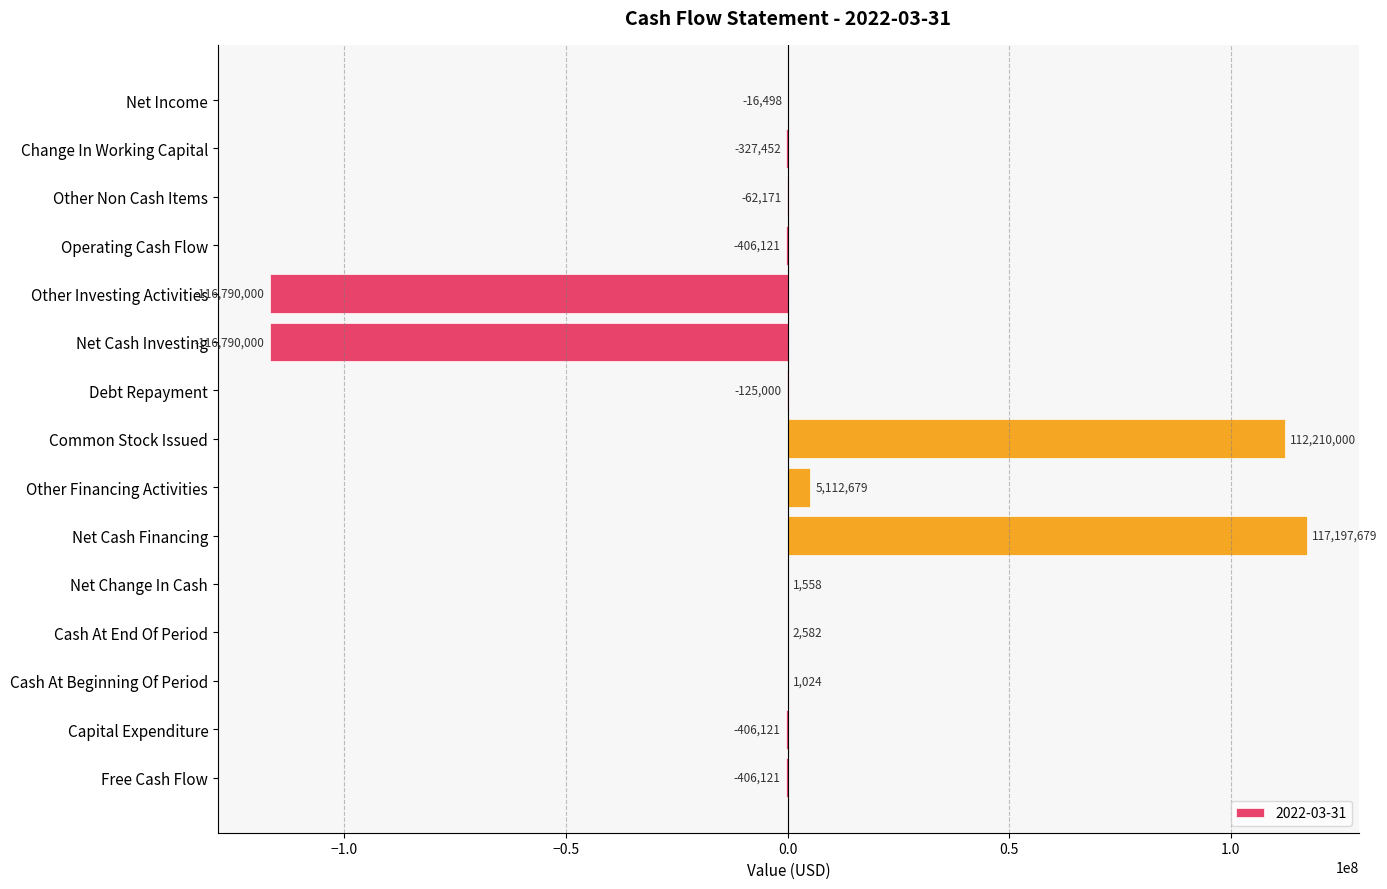

What is the sum of all values?

-803962